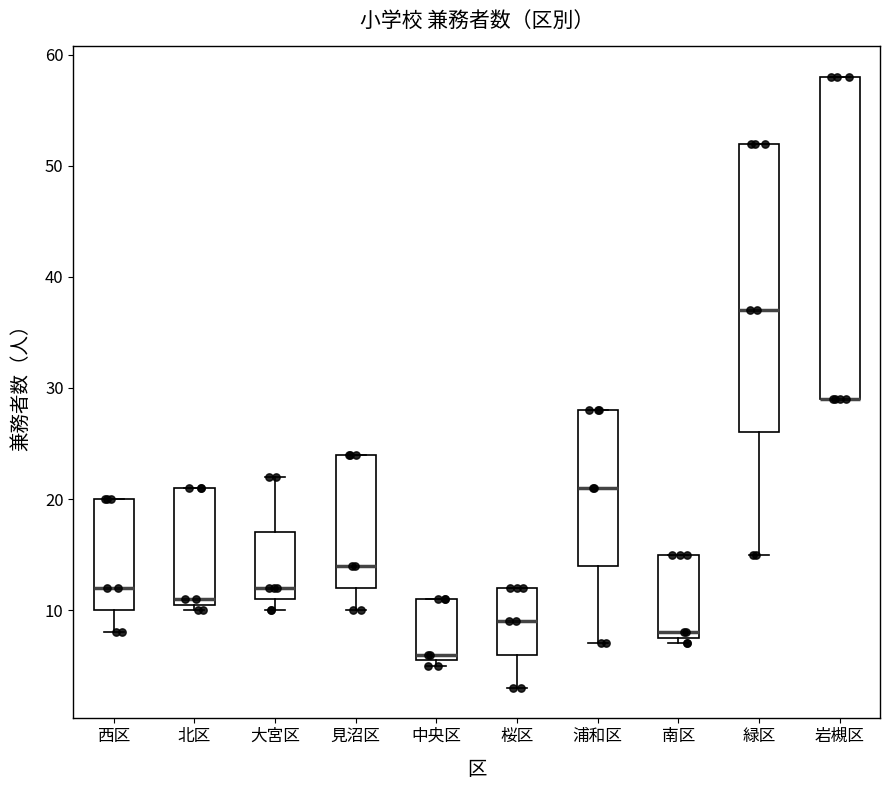

Where is the upper edge of the box for 北区 on the y-axis? The values are not printed on the chart, so give them approximately, as read against the axis.

21